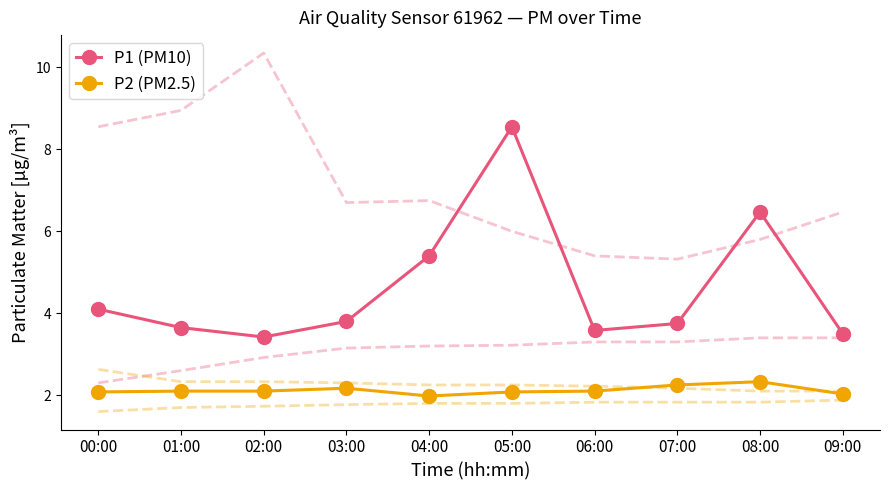

List the series in order of their peak value, highest first.

P1 (PM10), P2 (PM2.5)